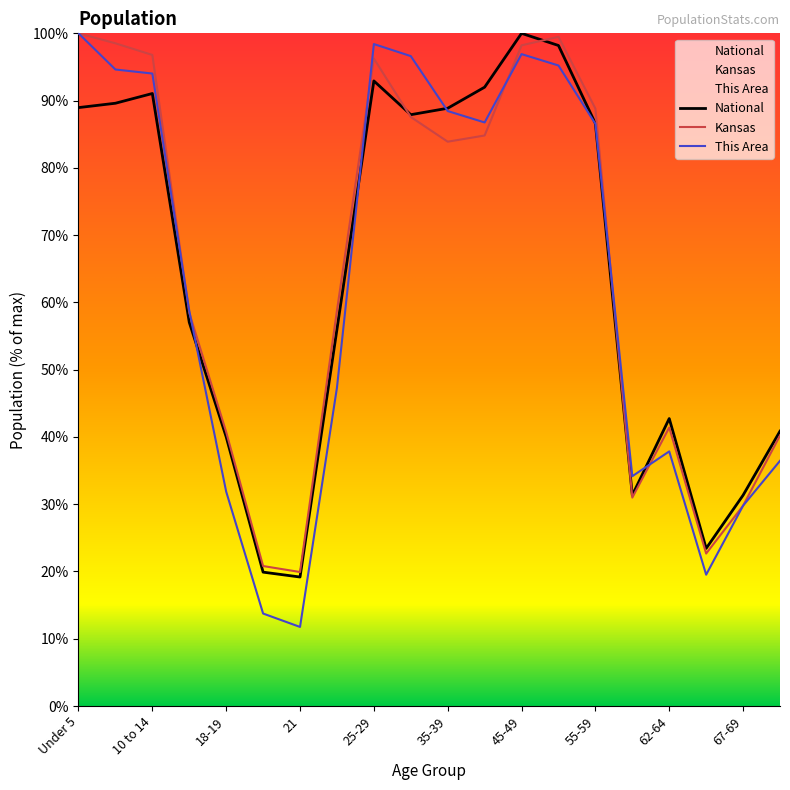

What is the maximum value for Kansas?

100.0